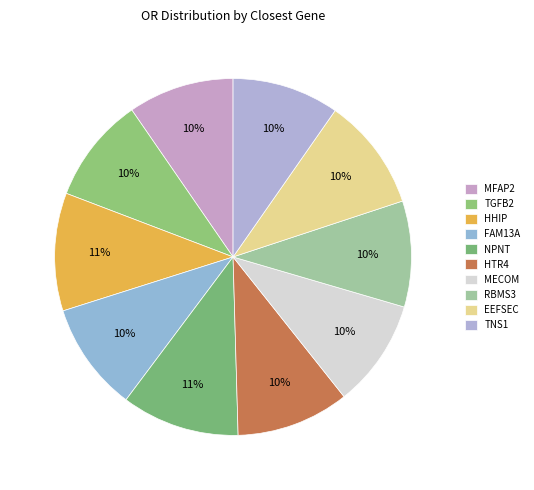

Is the sum of EEFSEC and RBMS3 greater than half?

No